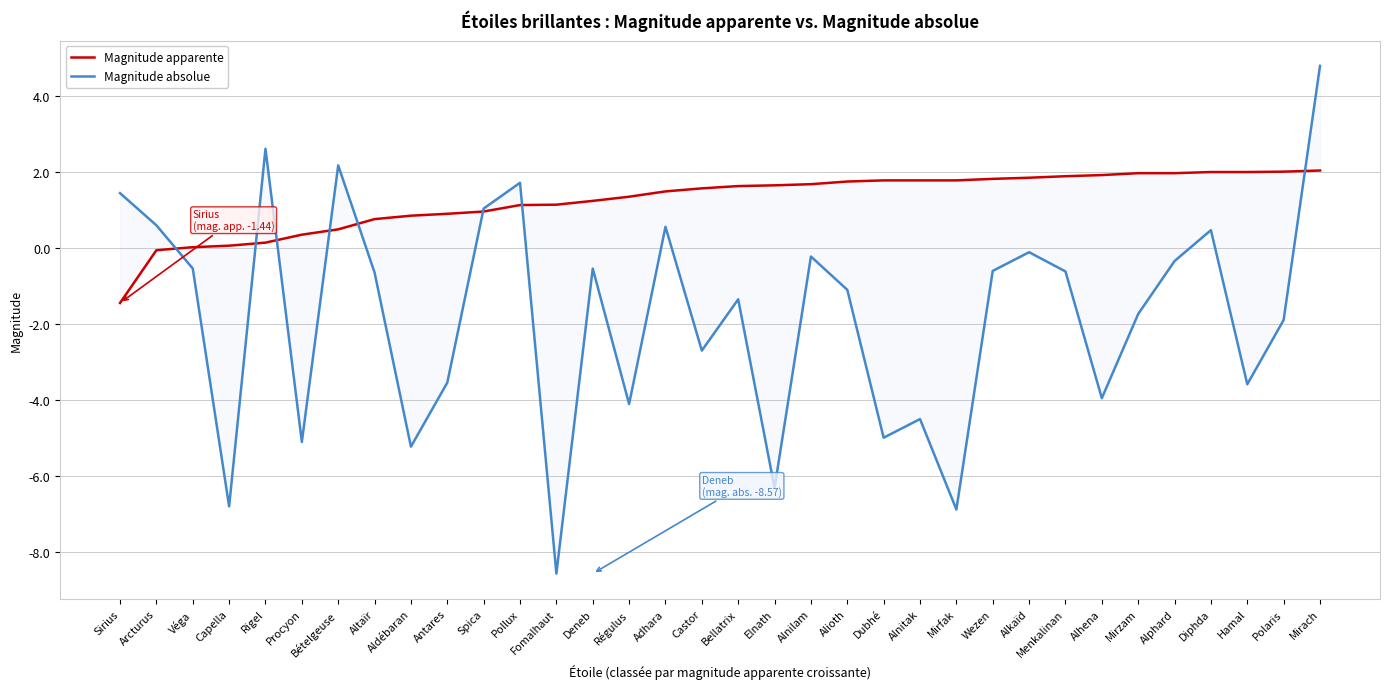

Which category has the lowest value across all series?

Fomalhaut